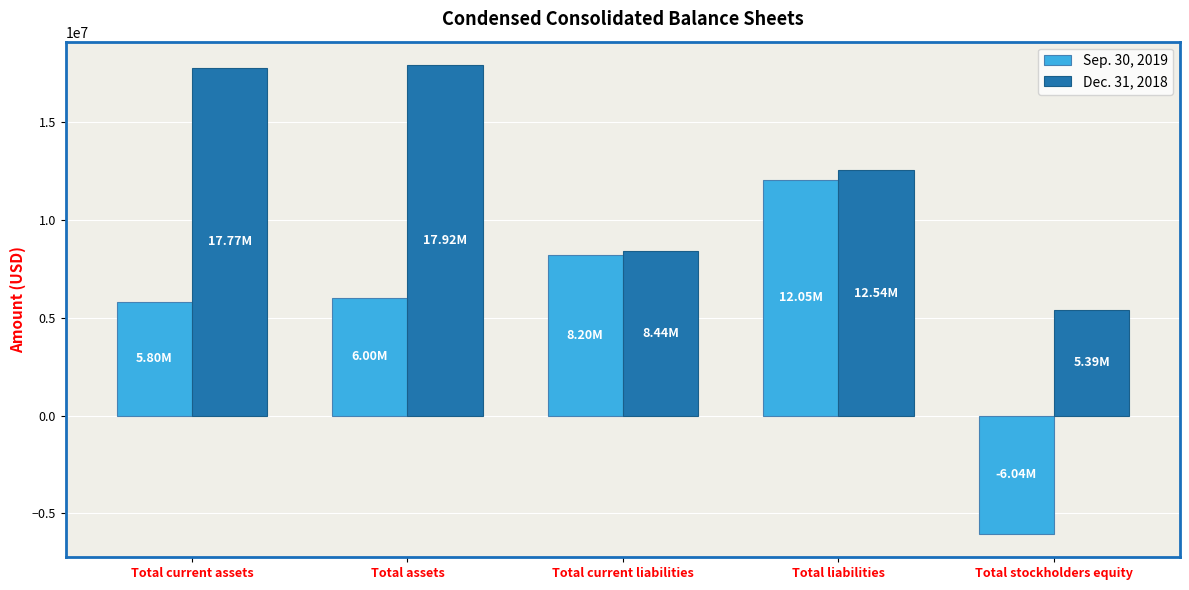

Rank the series at Total liabilities from highest to lowest value.

Dec. 31, 2018, Sep. 30, 2019